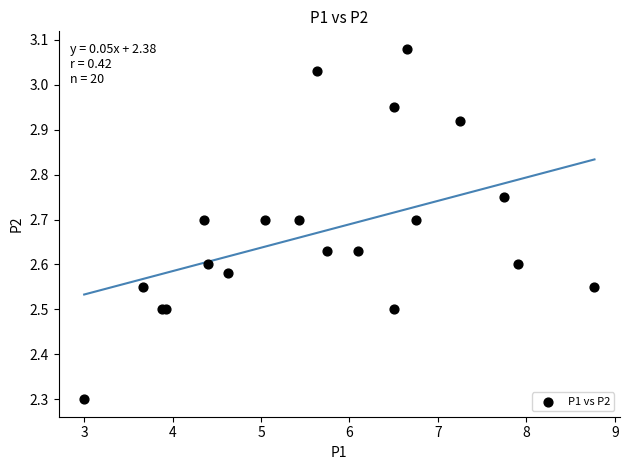

What Y value in the scatter plot is closest to 2?

2.3